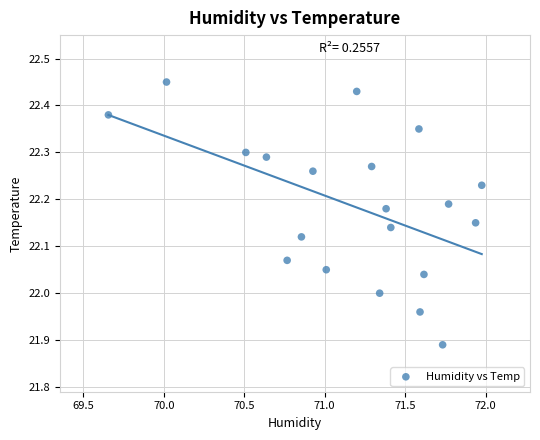

What is the range of Y values (max minus min)?

0.6